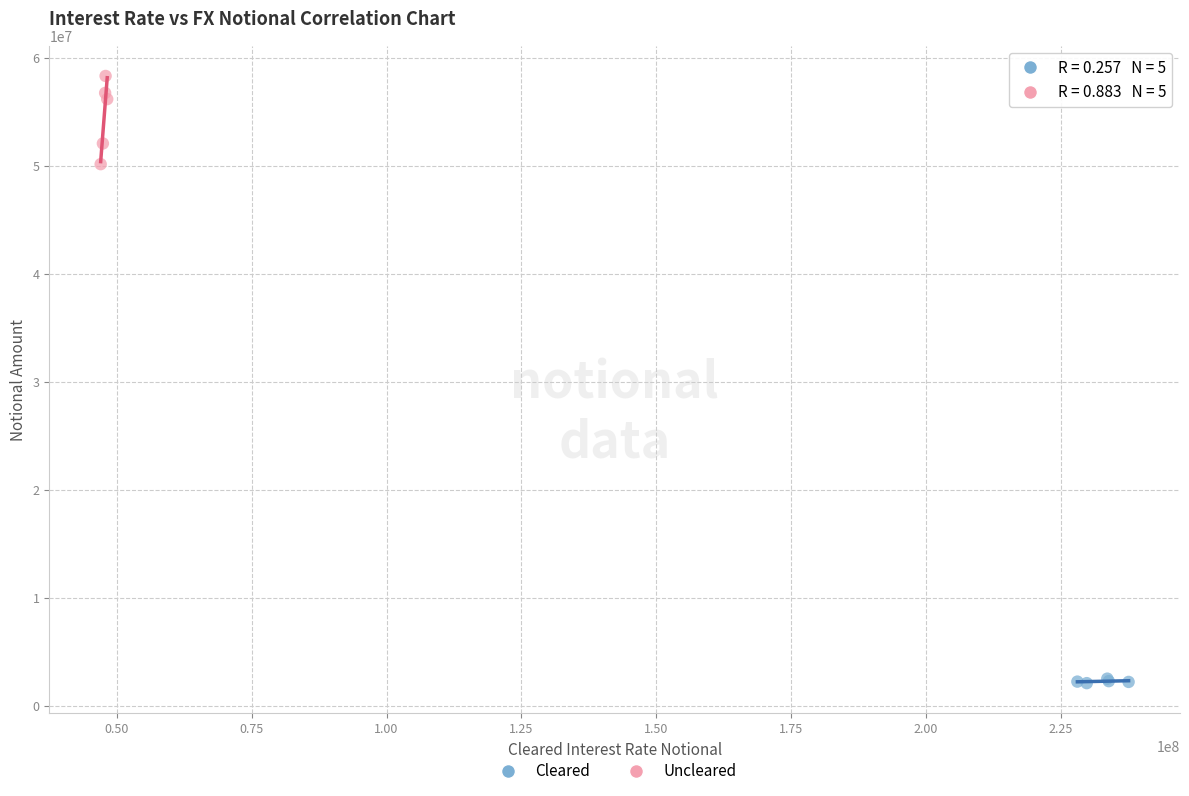

Which series has the widest spread of Y values?

Uncleared